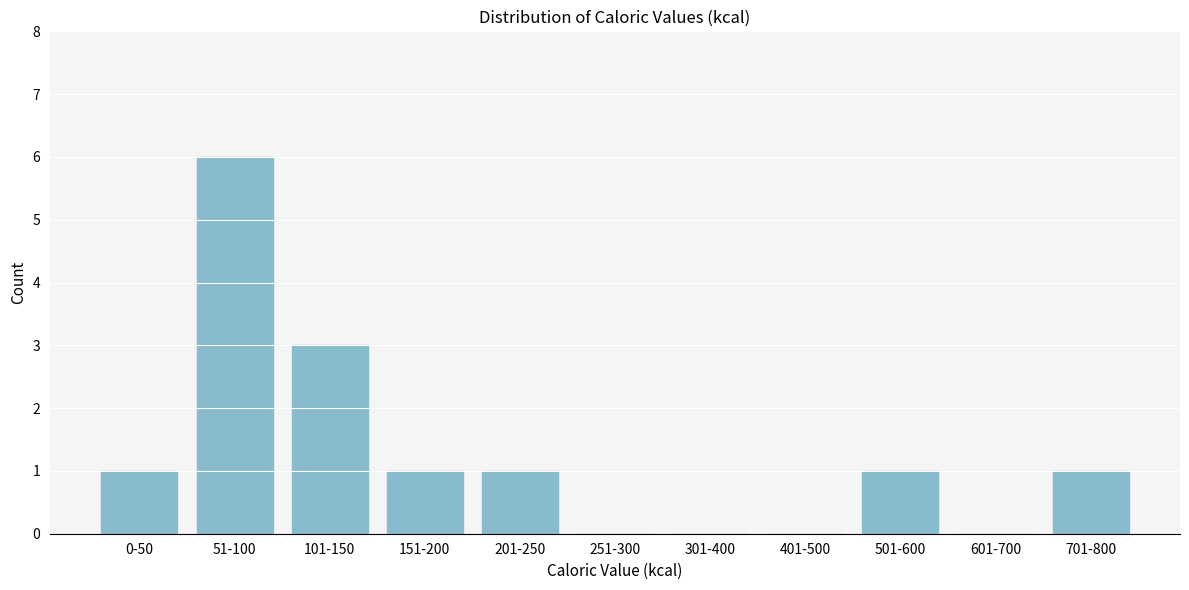

Reading left to right, extract all data points from this chart.

0-50=1	51-100=6	101-150=3	151-200=1	201-250=1	251-300=0	301-400=0	401-500=0	501-600=1	601-700=0	701-800=1